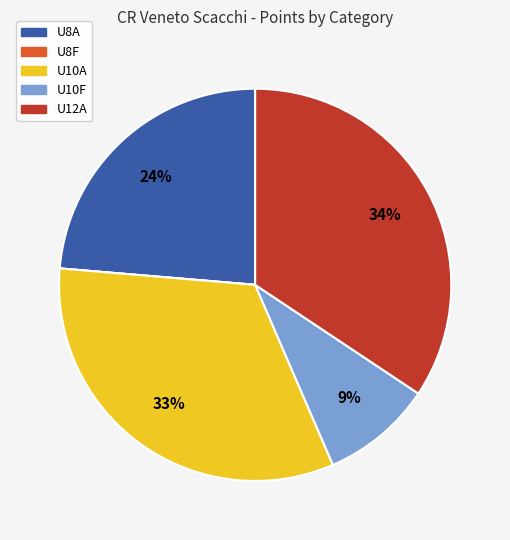

Is U10A the majority of the pie?

No